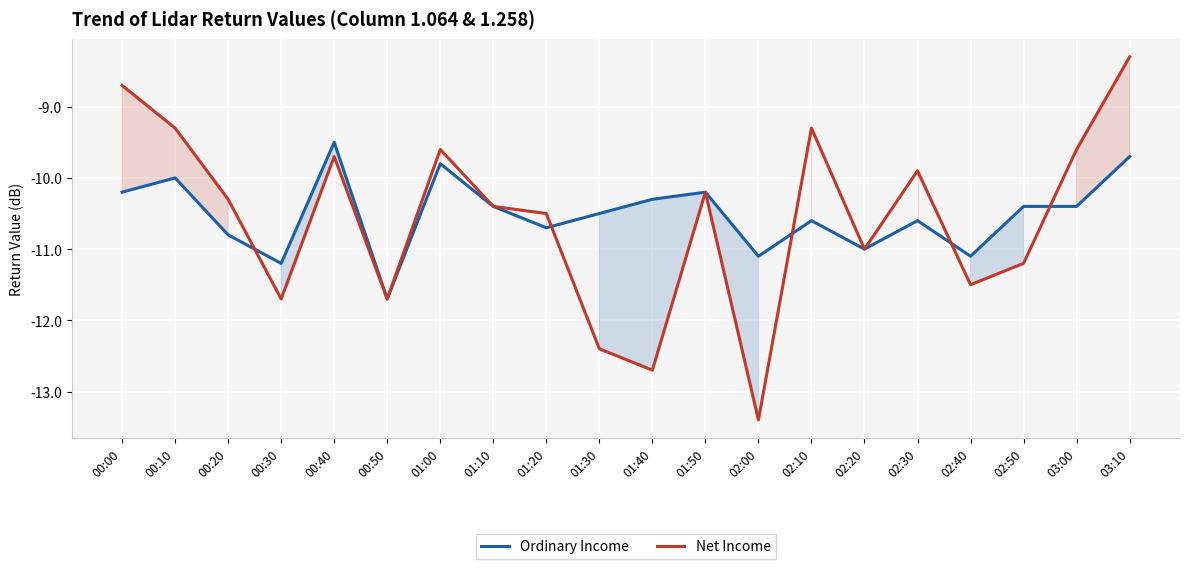

List the series in order of their peak value, lowest first.

Ordinary Income, Net Income